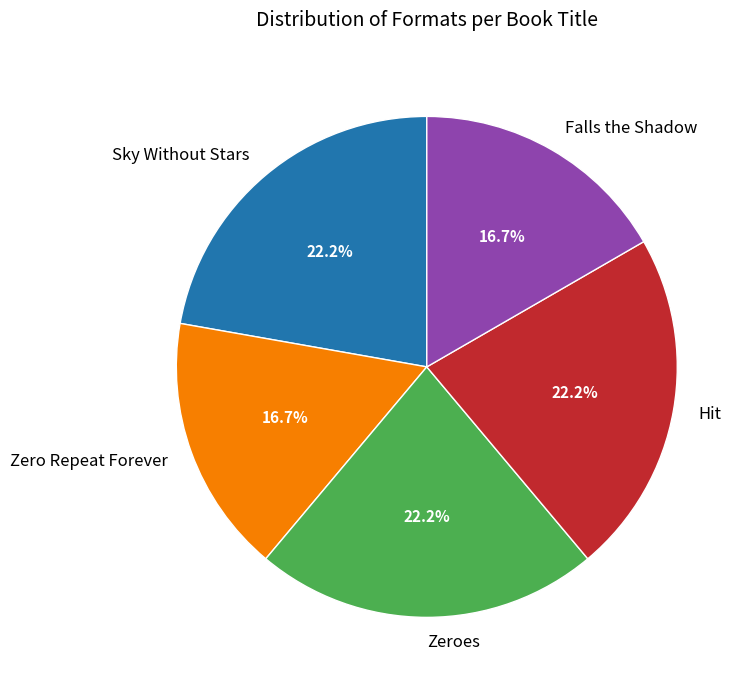

The Falls the Shadow slice represents 17% of the pie. True or false?

True